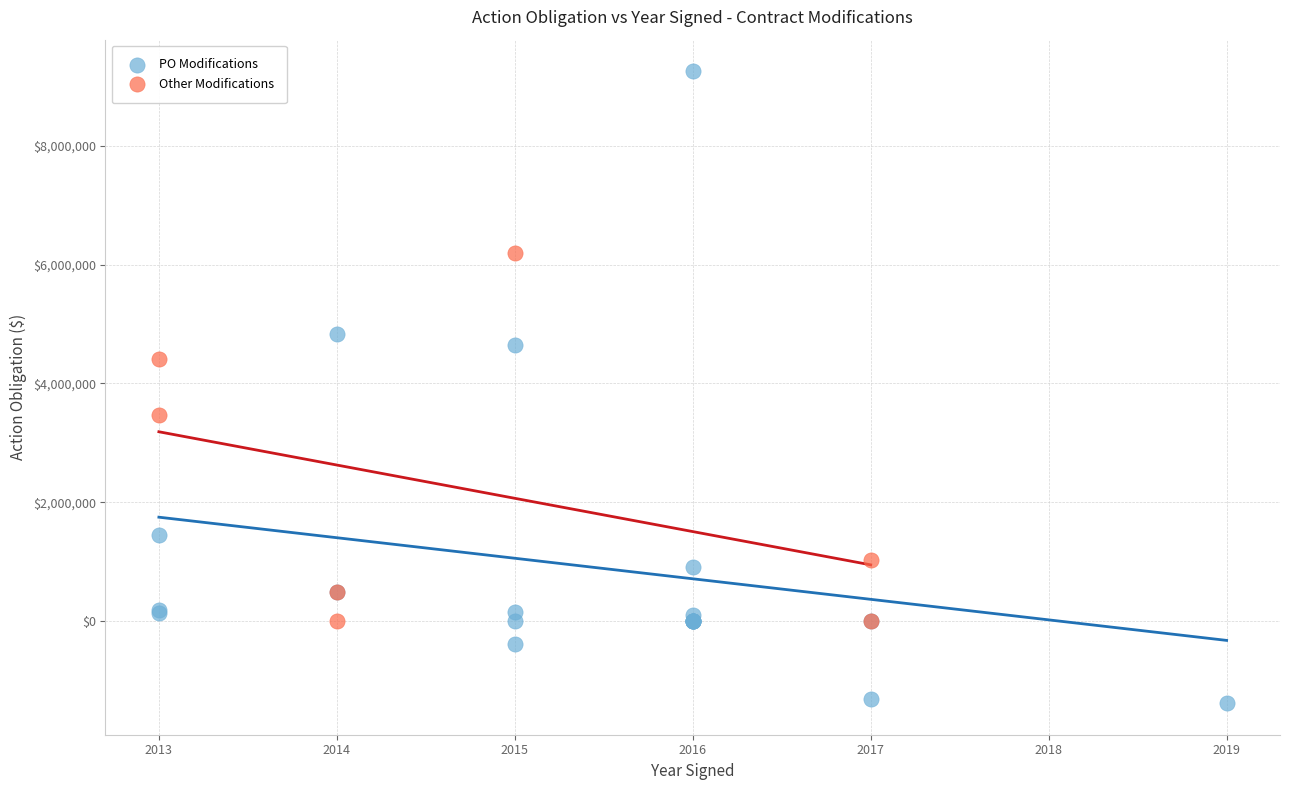

Which series has the widest spread of Y values?

PO Modifications